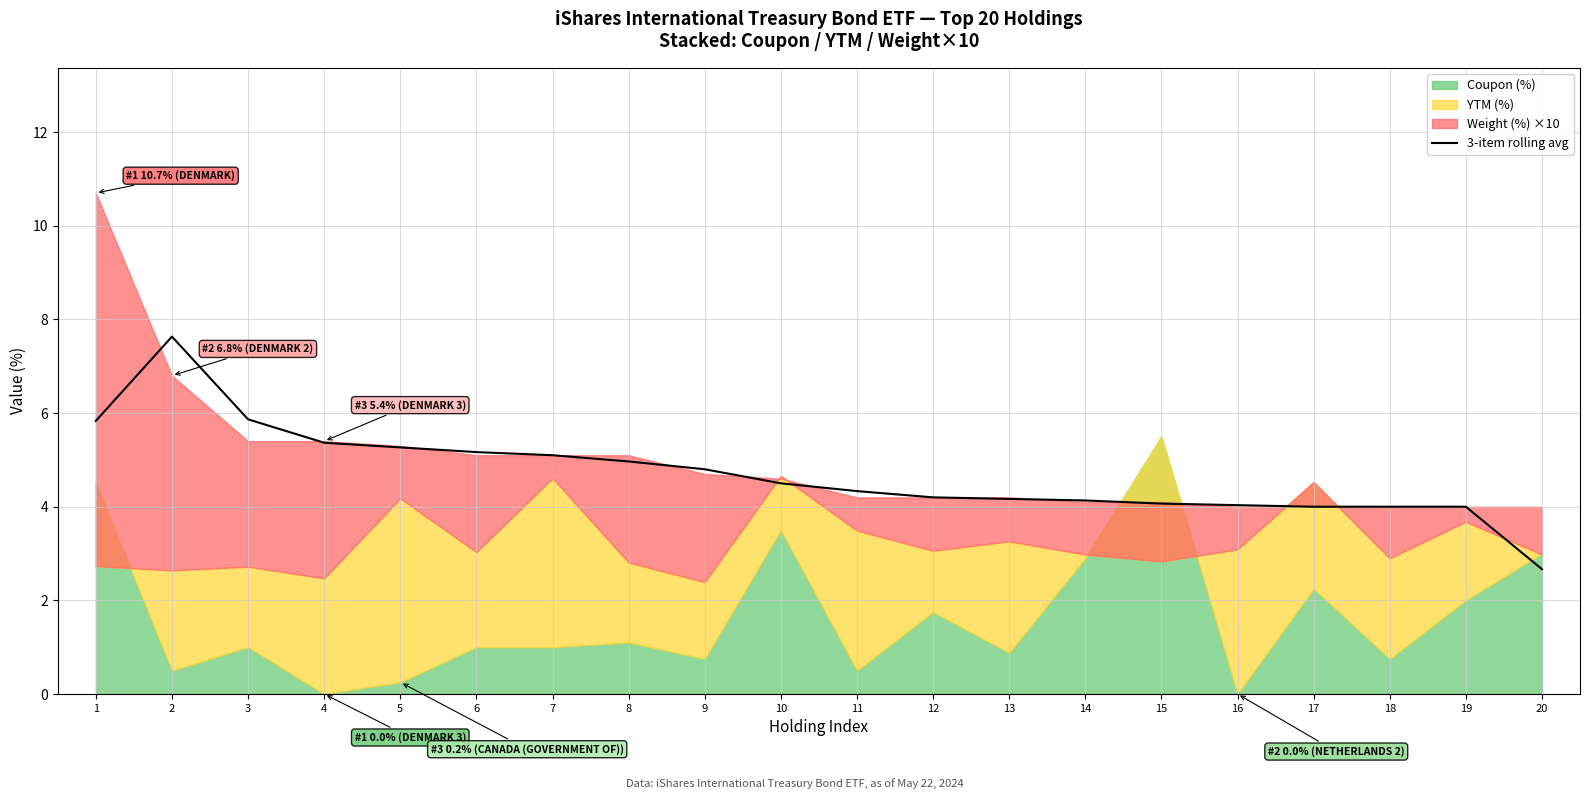

What is the difference between the values at 12 and 6?

1.0